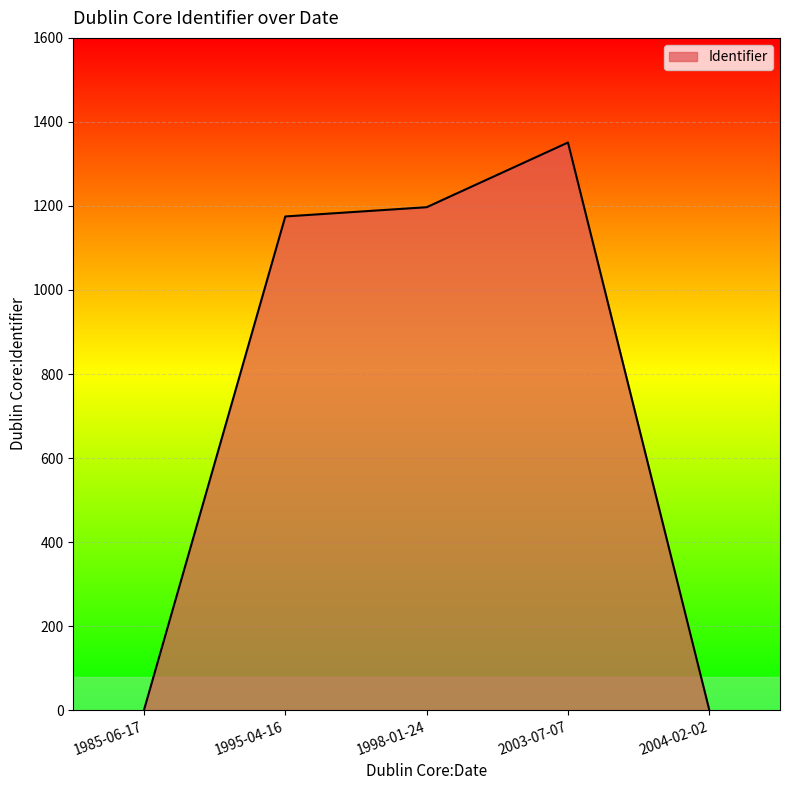

What is the sum of all values?

3723